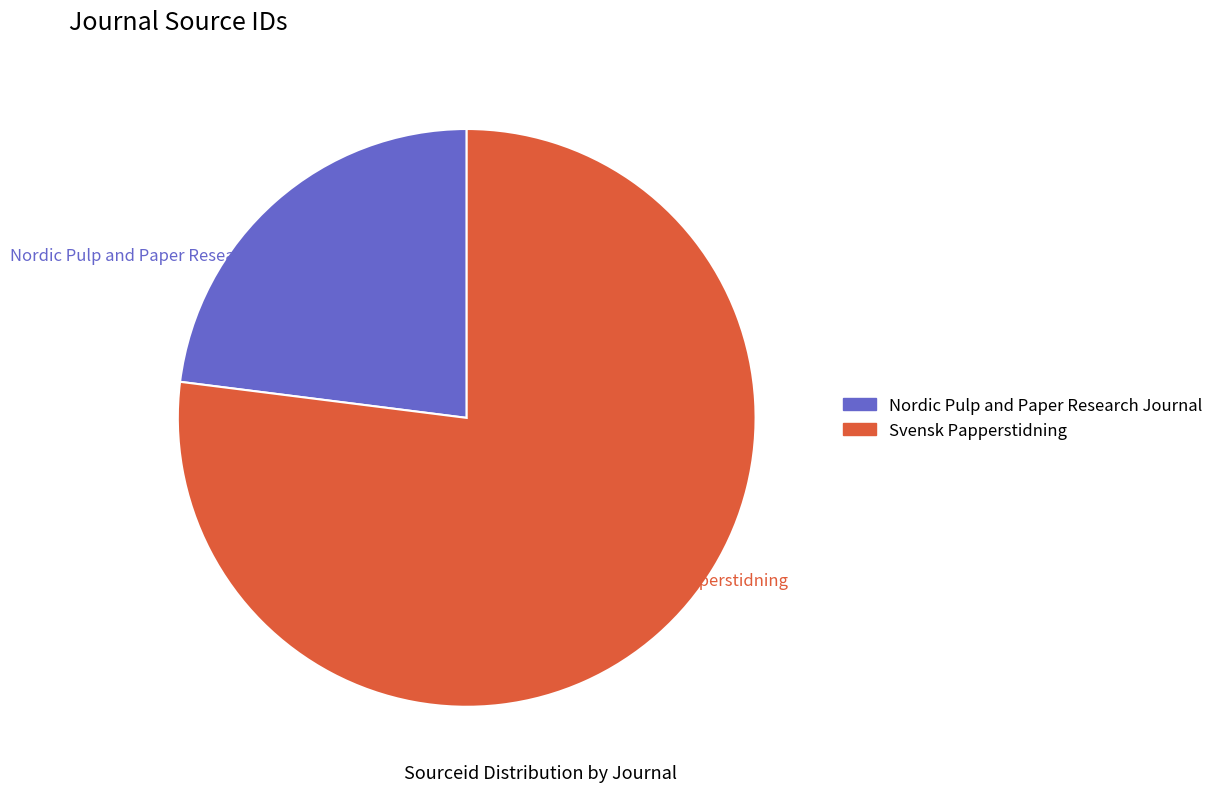

How many slices are in this pie chart?

2